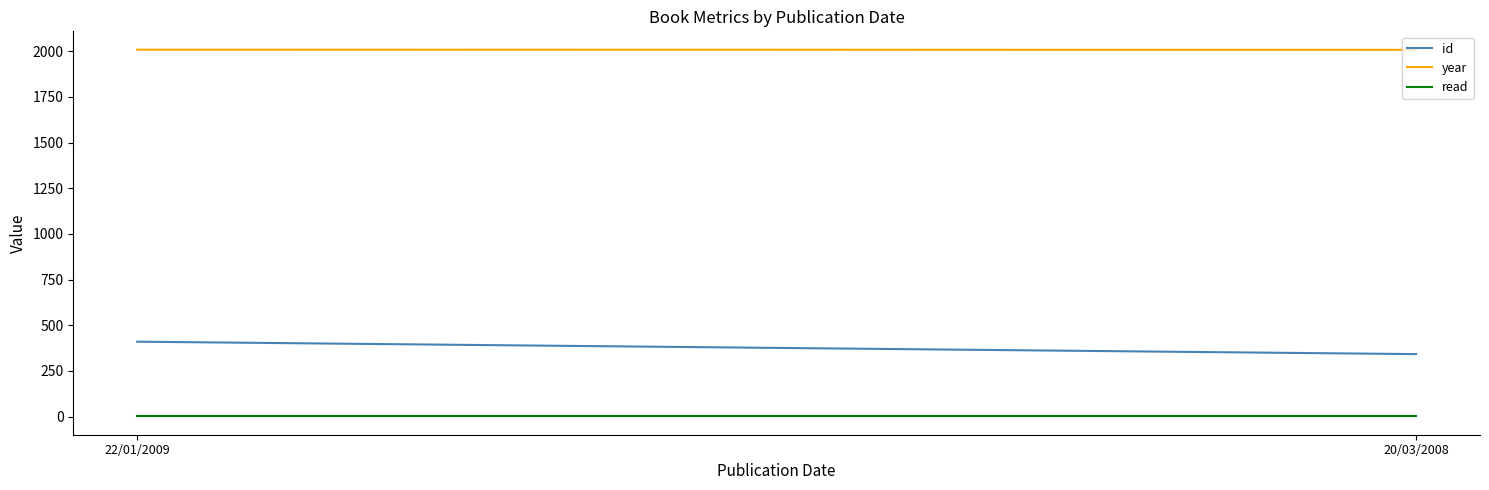

Is this an area chart (filled region under the line)?

No